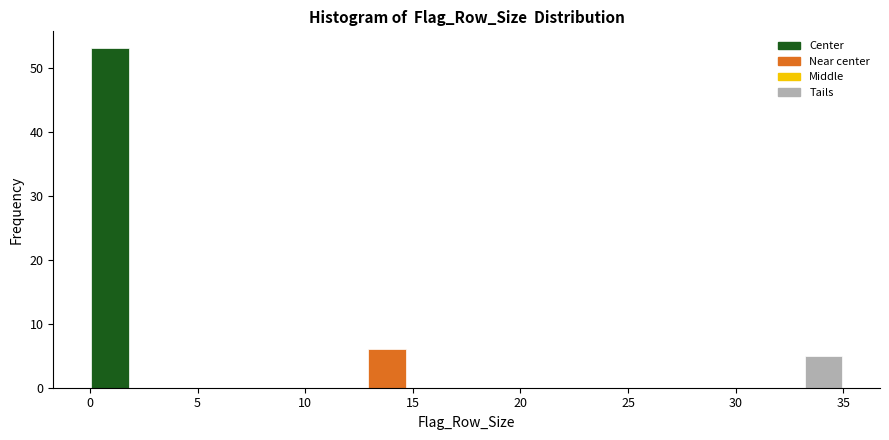

Read against the x-axis, roughly where is the centre of the tallest bar?

1.0